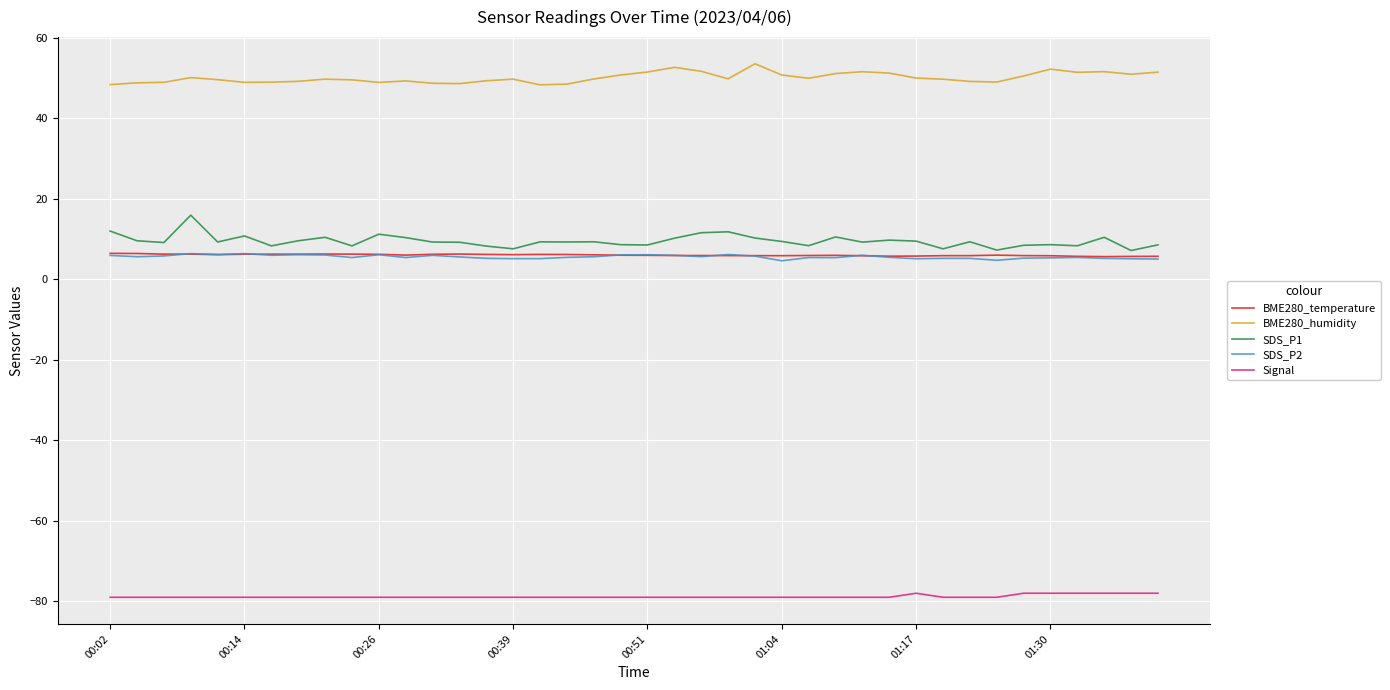

Which series has the largest total across all categories?

BME280_humidity